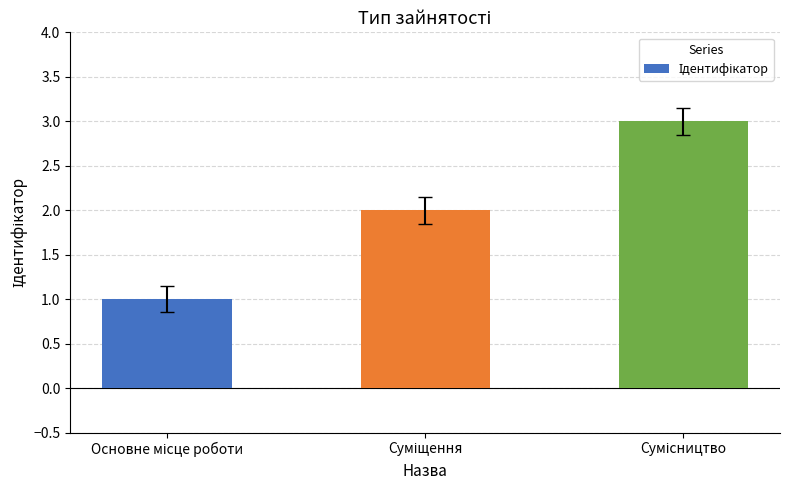

What is the greatest value displayed?

3